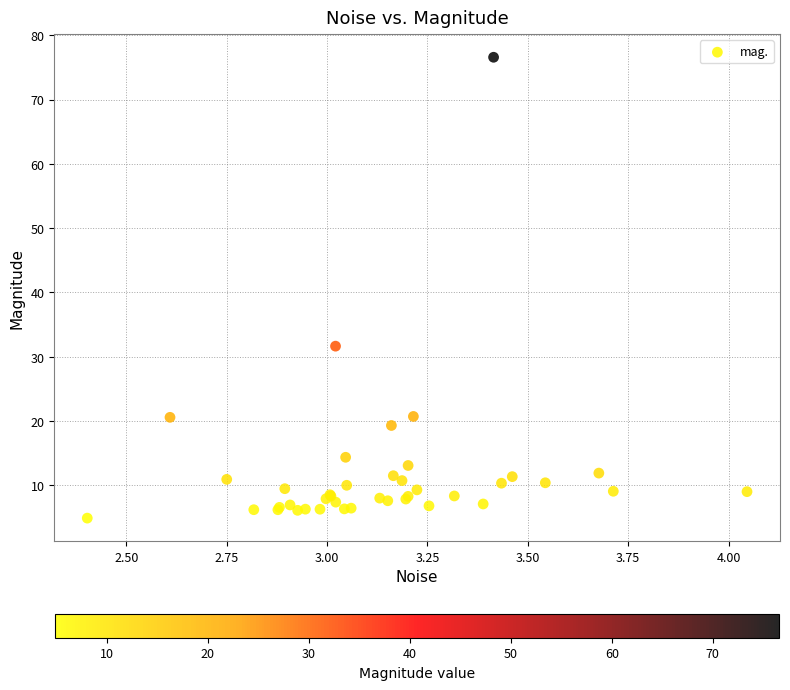

What Y value in the scatter plot is closest to 40?

31.6